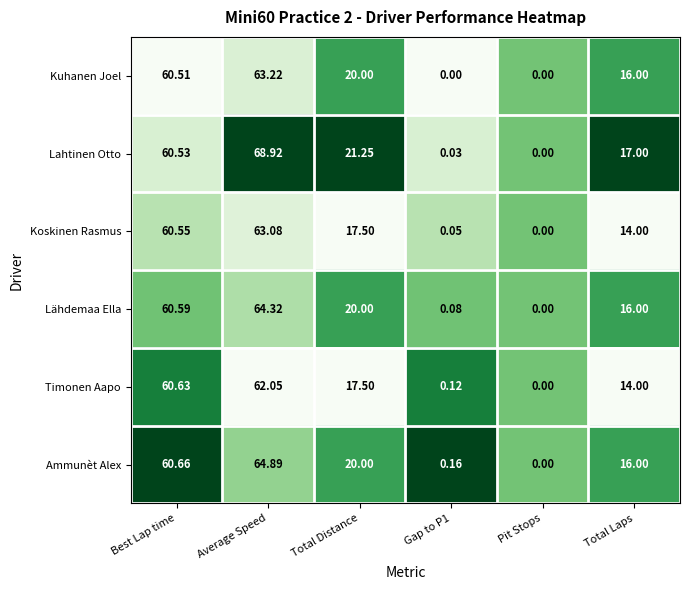

Which series has the widest spread of values?

Lahtinen Otto